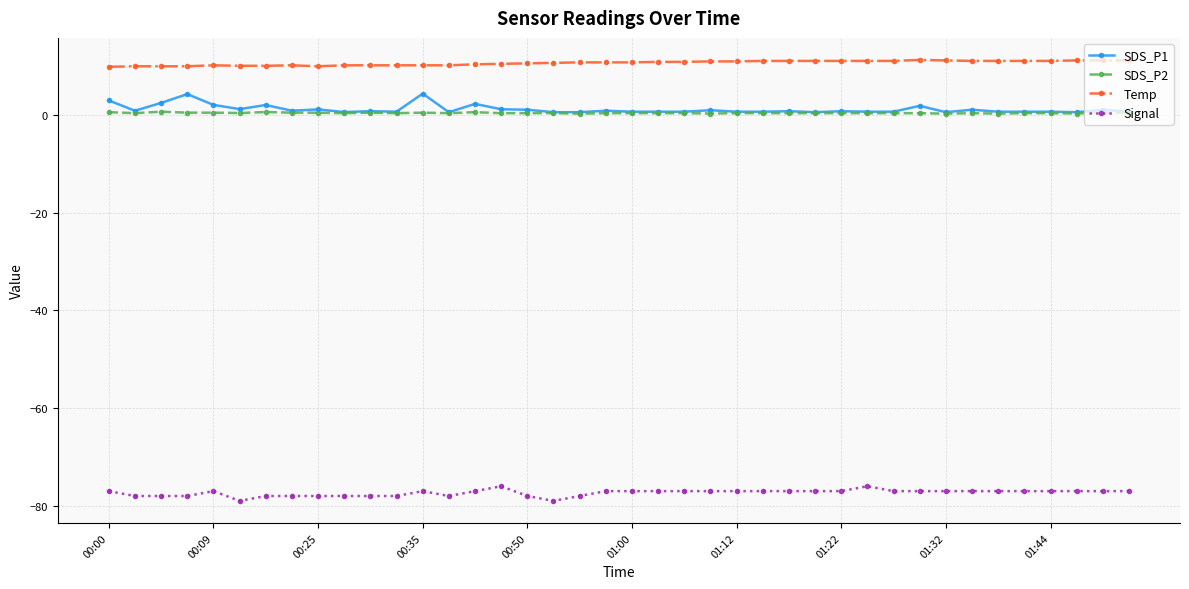

What is the greatest value displayed?

11.3